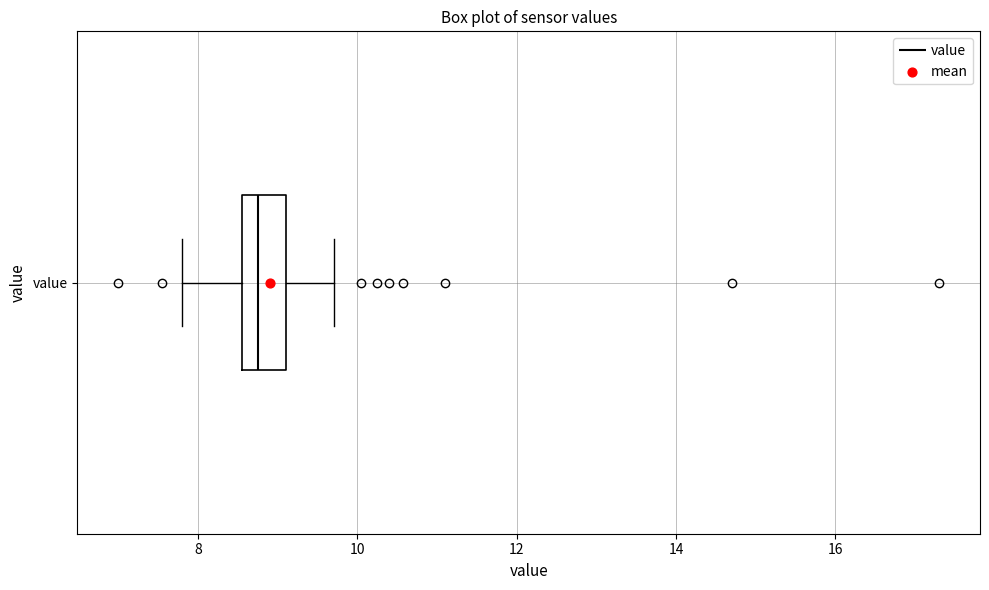

Read this box plot against the x-axis: the position of the median line, the range covered by the box, and the ends of both whiskers. The values are not printed on the chart, so give them approximately, as read against the axis.

median 8.8, box 8.6 to 9.2, whiskers 7.8 to 9.8